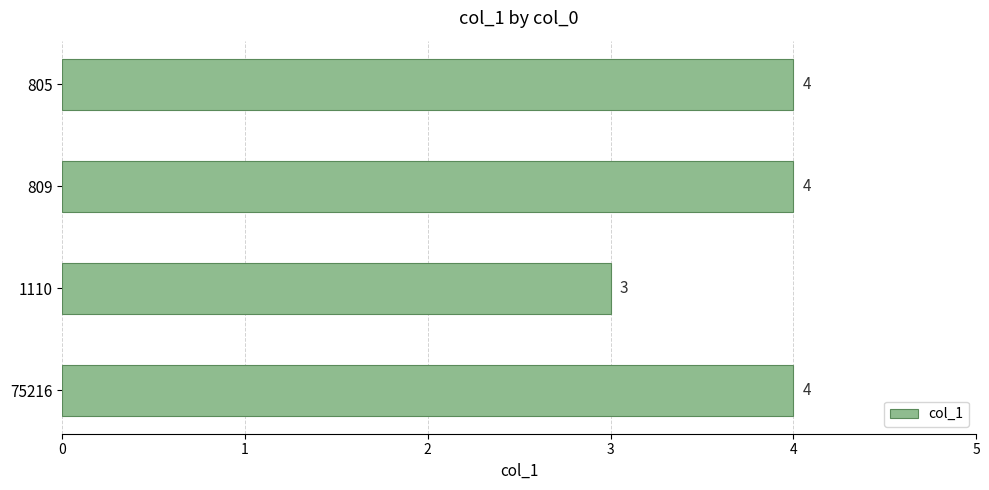

Approximately how many times larger is the value at 809 compared to 805?

1.0